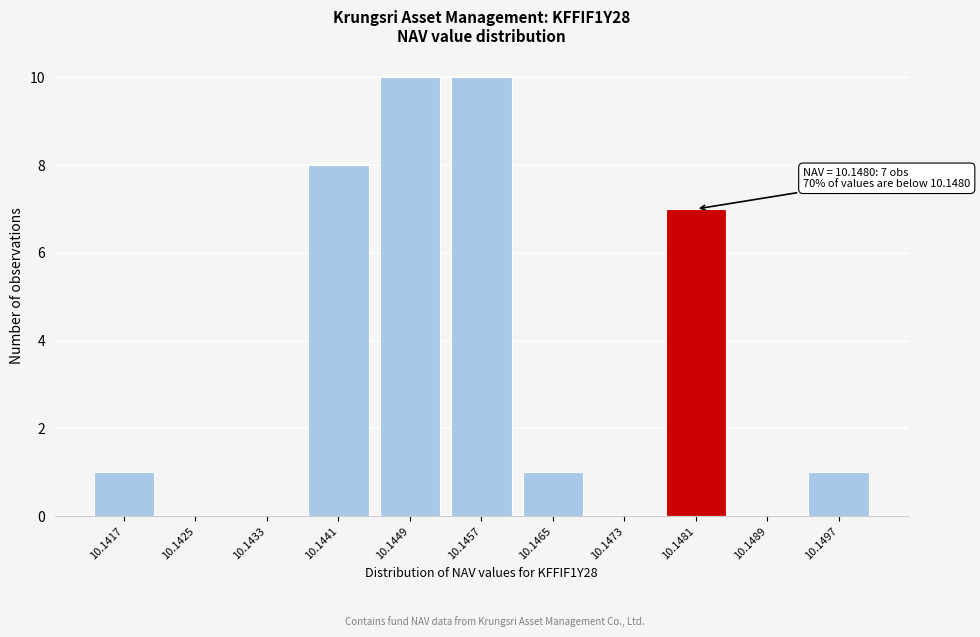

Reading right to left, extract all data points from this chart.

10.1497=1	10.1489=0	10.1481=7	10.1473=0	10.1465=1	10.1457=10	10.1449=10	10.1441=8	10.1433=0	10.1425=0	10.1417=1